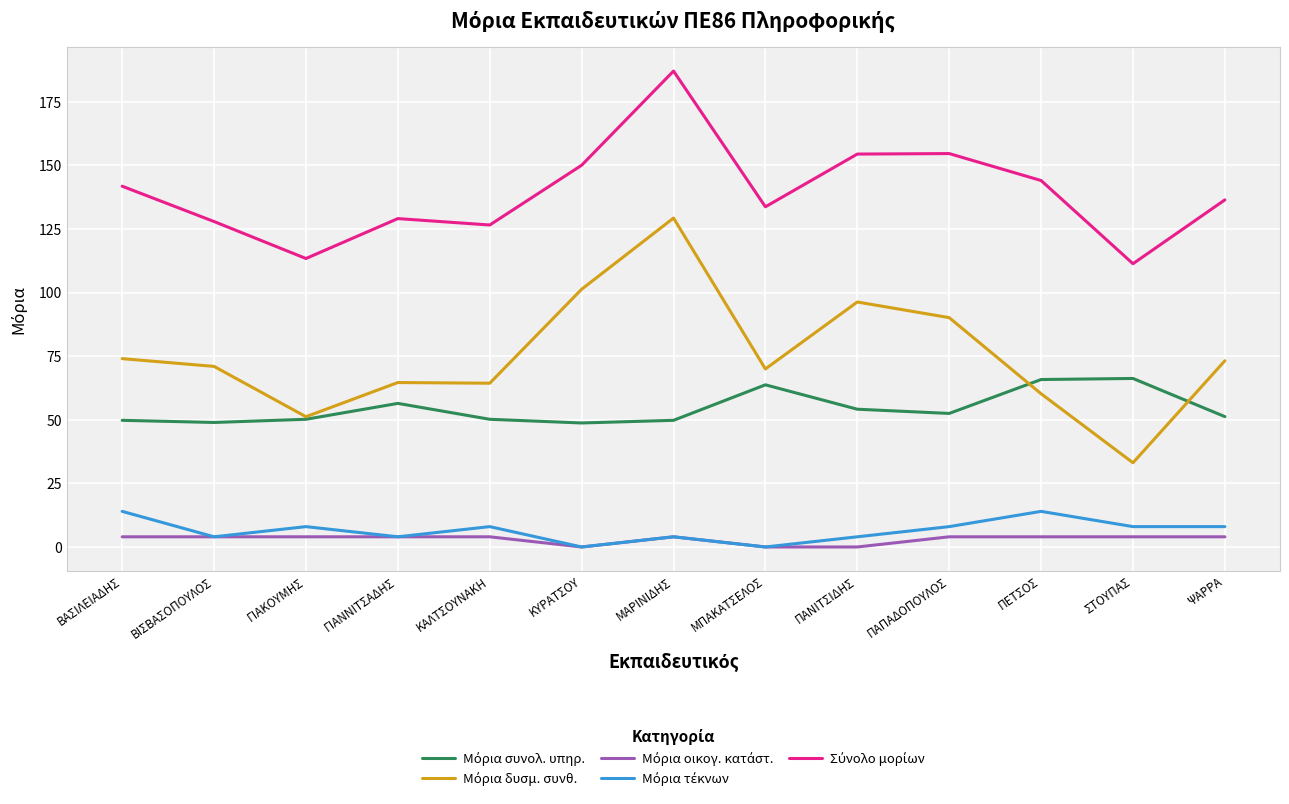

What position from the left is ΚΥΡΑΤΣΟΥ?

6